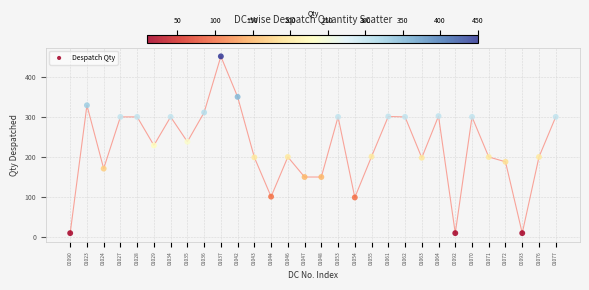

What is the range of Y values (max minus min)?

441